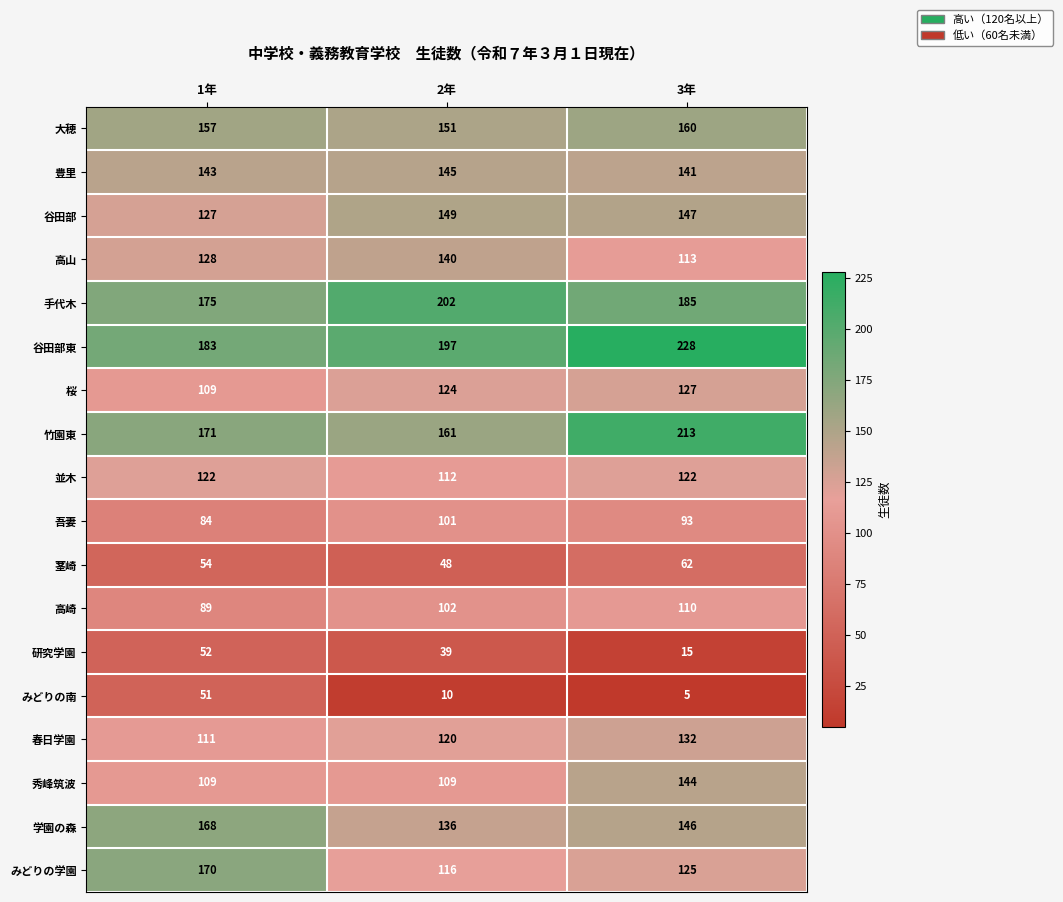

Rank the series at 3年 from lowest to highest value.

みどりの南, 研究学園, 茎崎, 吾妻, 高崎, 高山, 並木, みどりの学園, 桜, 春日学園, 豊里, 秀峰筑波, 学園の森, 谷田部, 大穂, 手代木, 竹園東, 谷田部東